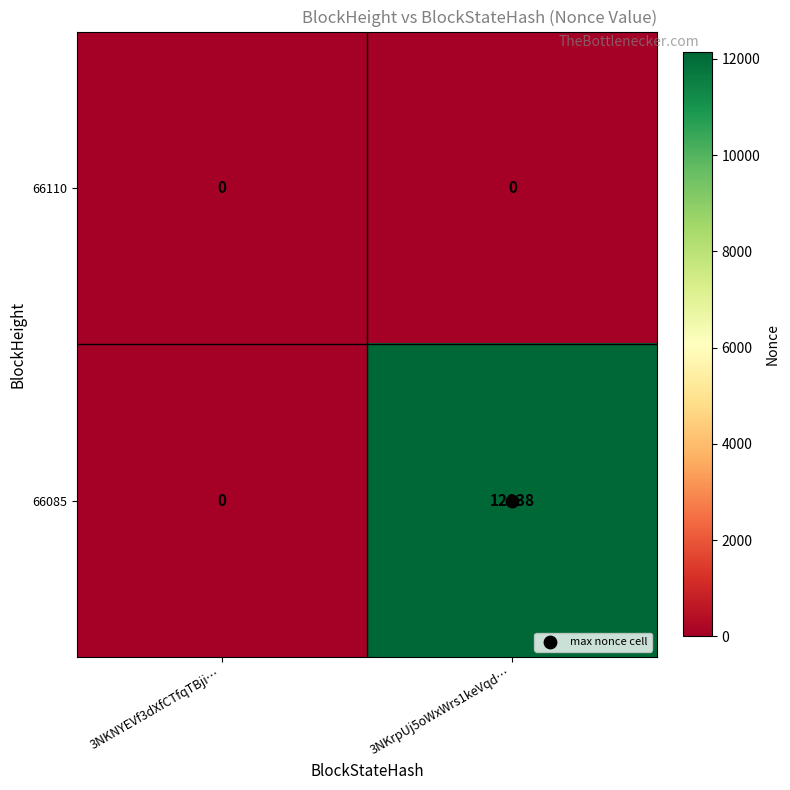

What is the maximum value shown in the chart?

12138